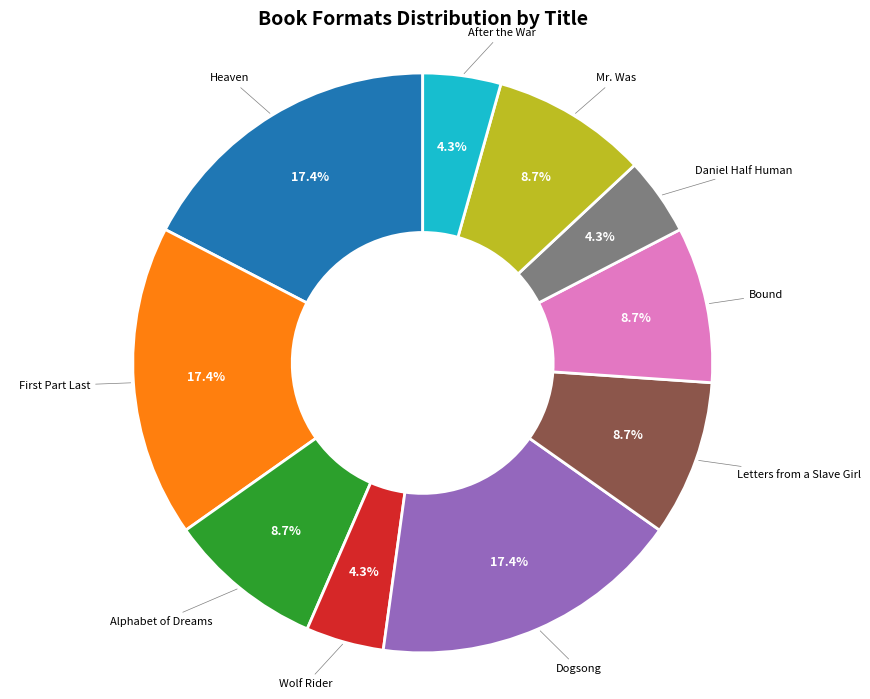

Is Dogsong the majority of the pie?

No